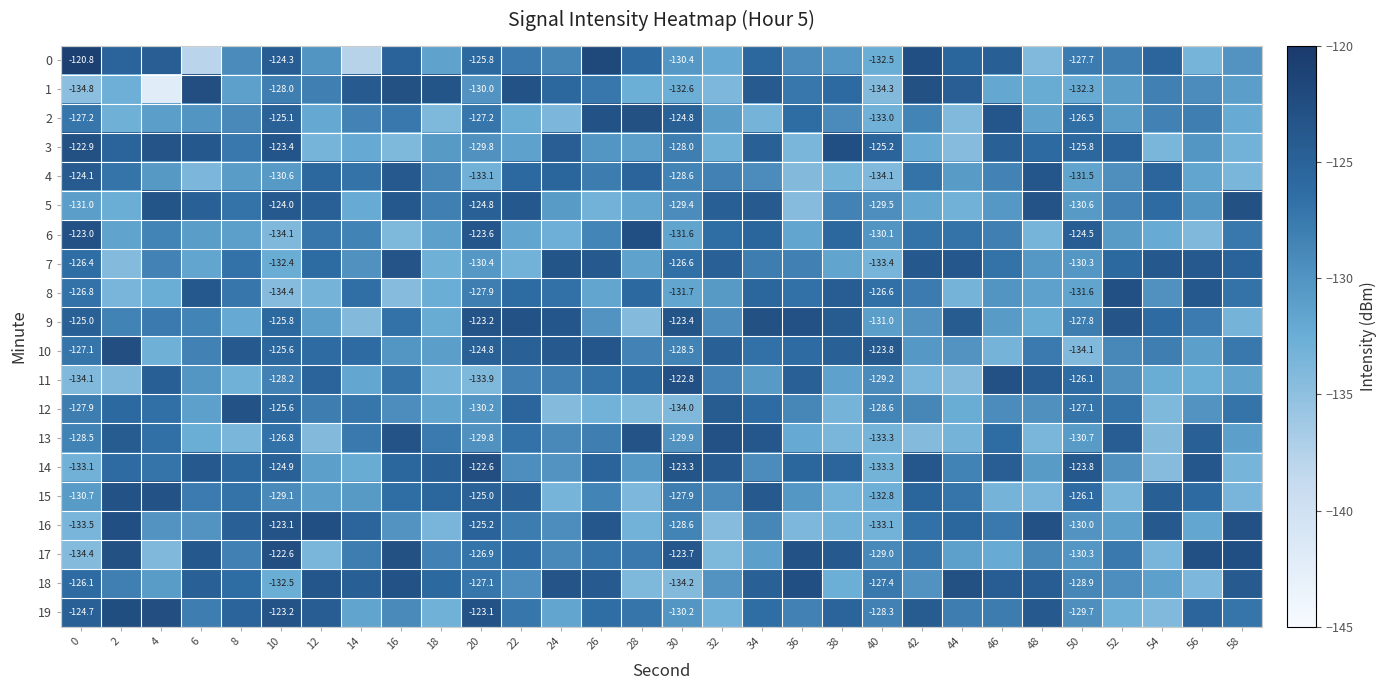

What is the total value across all series at 10?

-2543.7